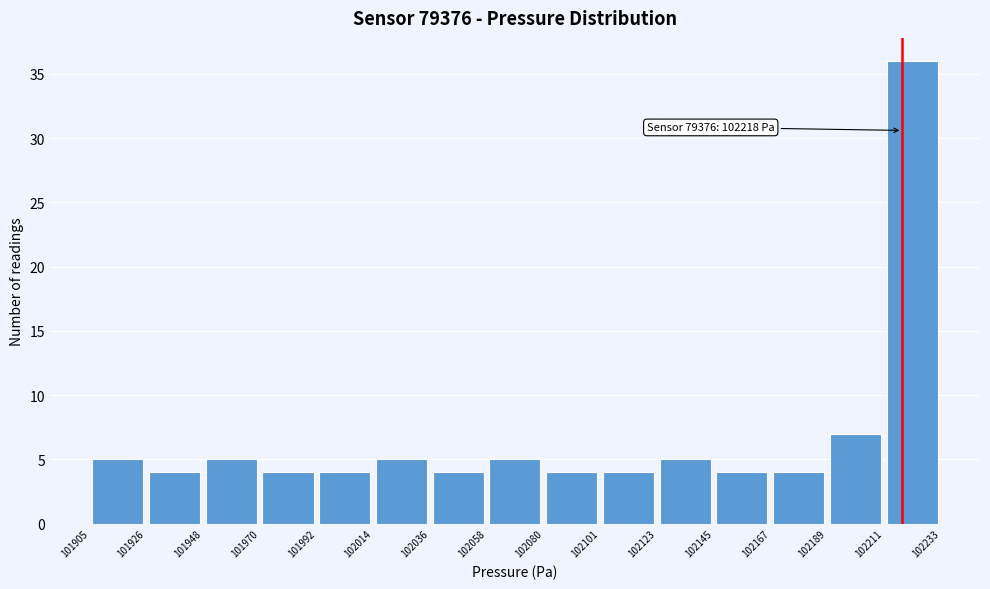

Which range on the x-axis has the tallest bar?

102211 to 102233